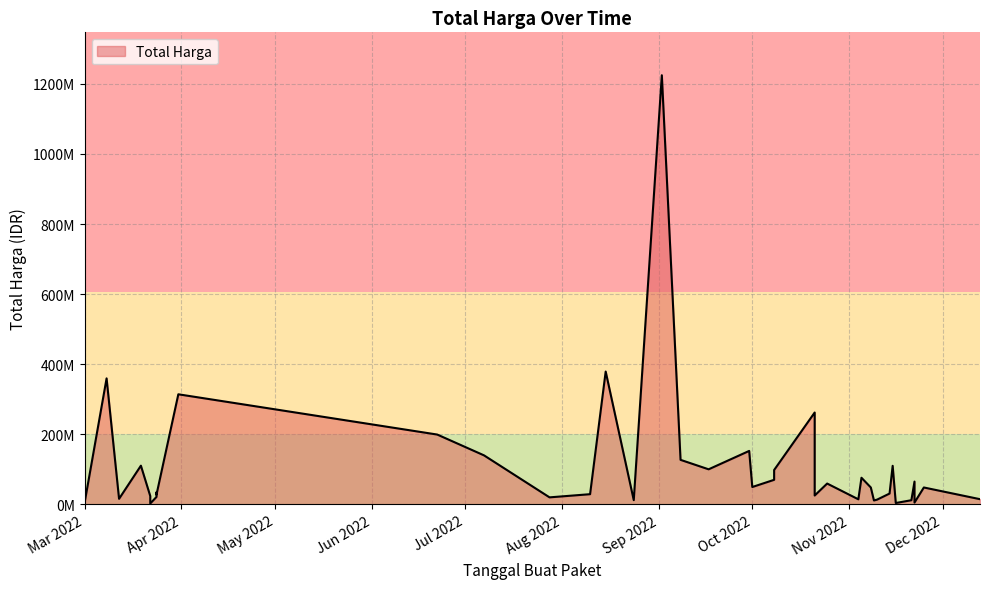

List the labels in order of value, smallest first.

2022-03-22, 2022-11-16, 2022-11-22, 2022-03-01, 2022-11-09, 2022-11-21, 2022-08-24, 2022-11-10, 2022-11-04, 2022-12-13, 2022-03-12, 2022-07-28, 2022-03-24, 2022-03-22, 2022-10-21, 2022-03-24, 2022-08-10, 2022-11-14, 2022-03-24, 2022-11-08, 2022-11-25, 2022-10-01, 2022-10-25, 2022-03-01, 2022-11-22, 2022-10-08, 2022-11-05, 2022-10-08, 2022-09-17, 2022-11-15, 2022-03-19, 2022-09-08, 2022-07-07, 2022-09-30, 2022-06-22, 2022-10-21, 2022-03-31, 2022-03-08, 2022-08-15, 2022-09-02